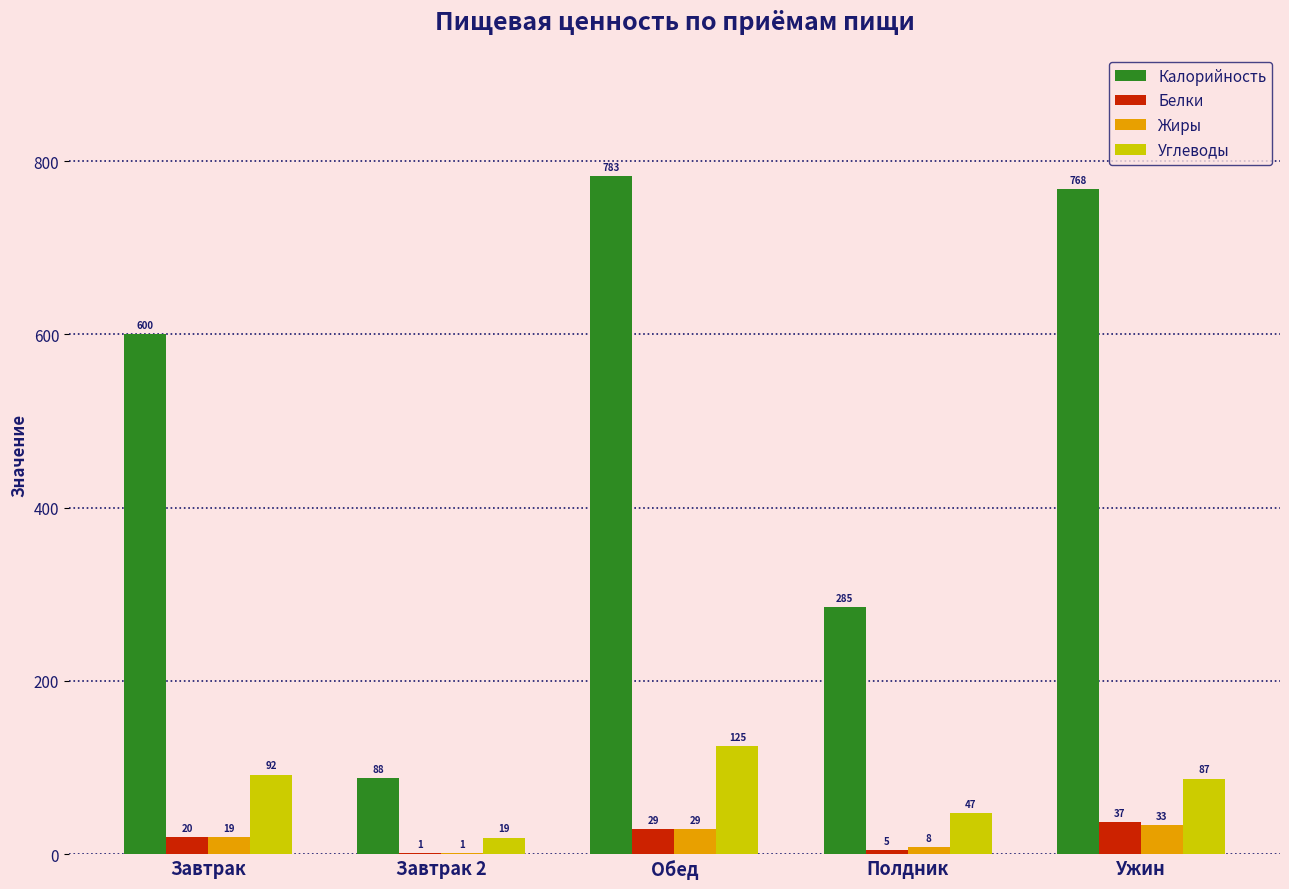

The value of Углеводы at Завтрак is 50.1. True or false?

False